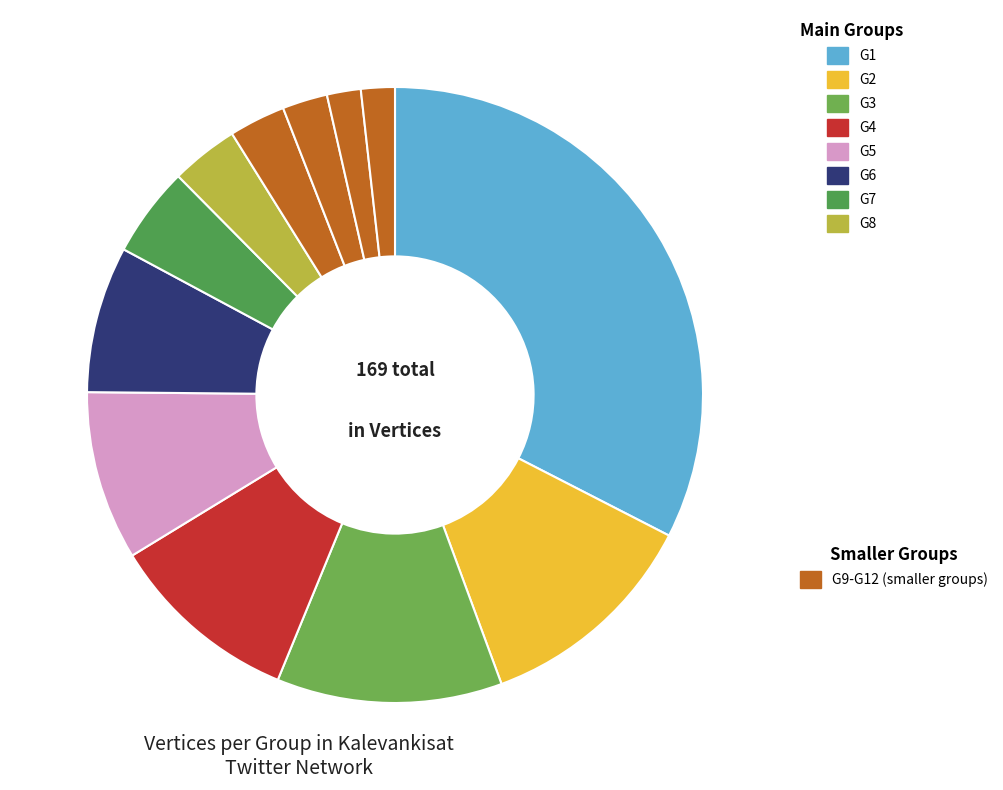

How many slices are in this pie chart?

12